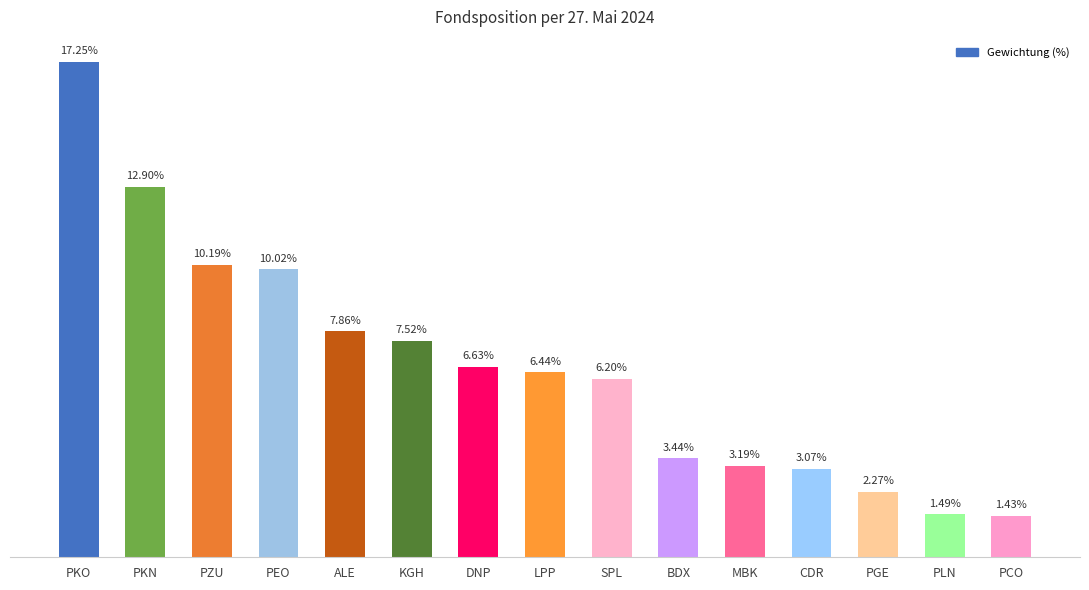

Which has a higher value, MBK or PEO?

PEO